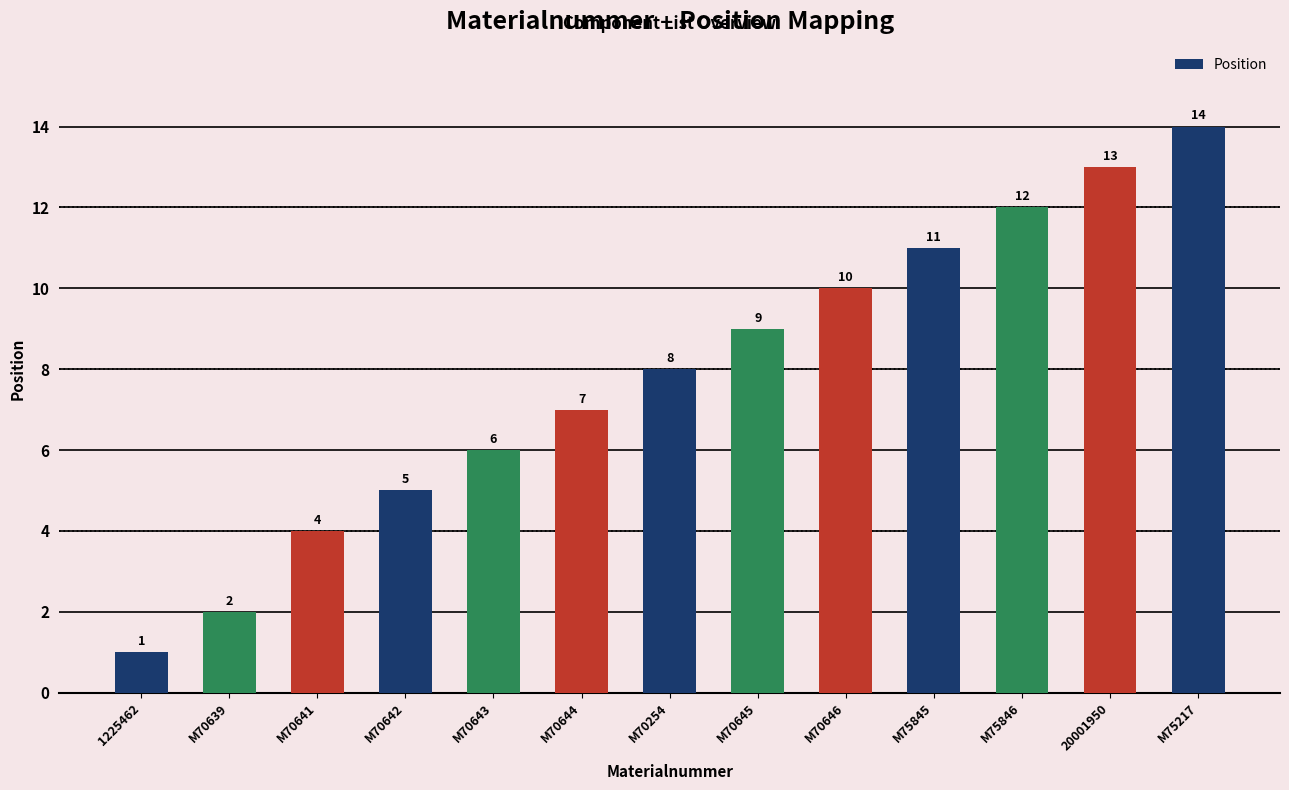

Are the bars horizontal?

No